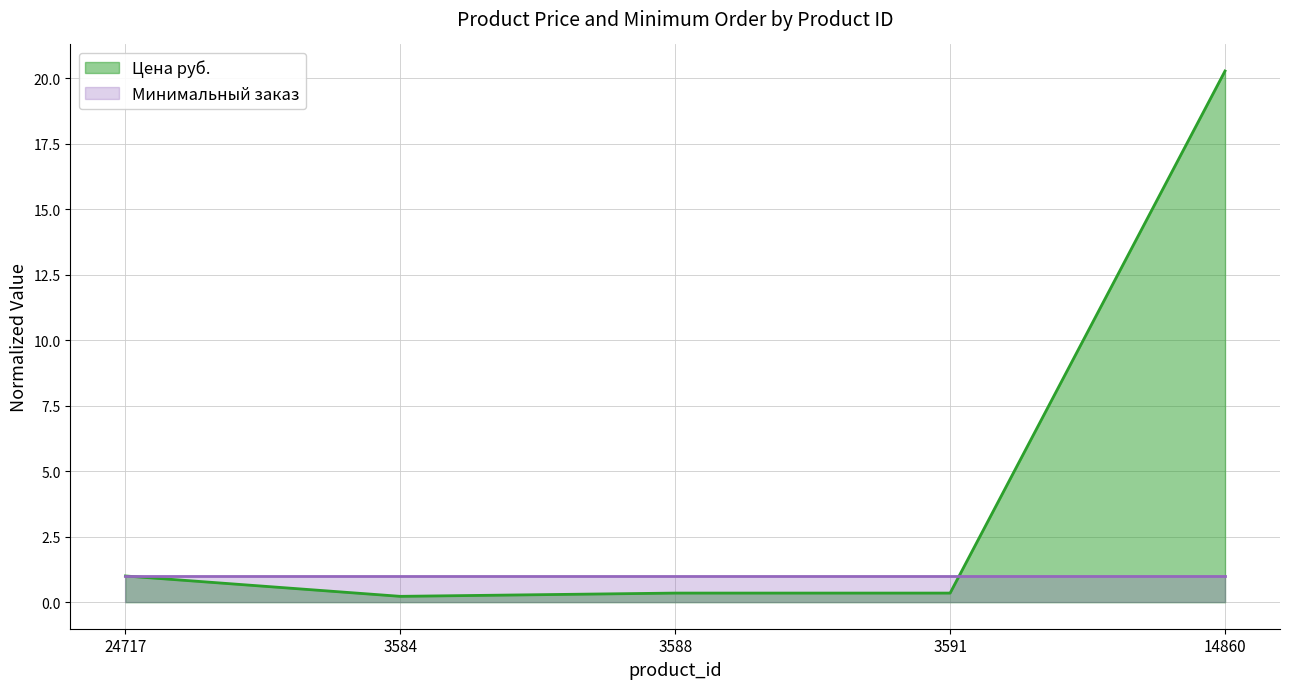

Is it true that the value at 14860 is 11.2?

False